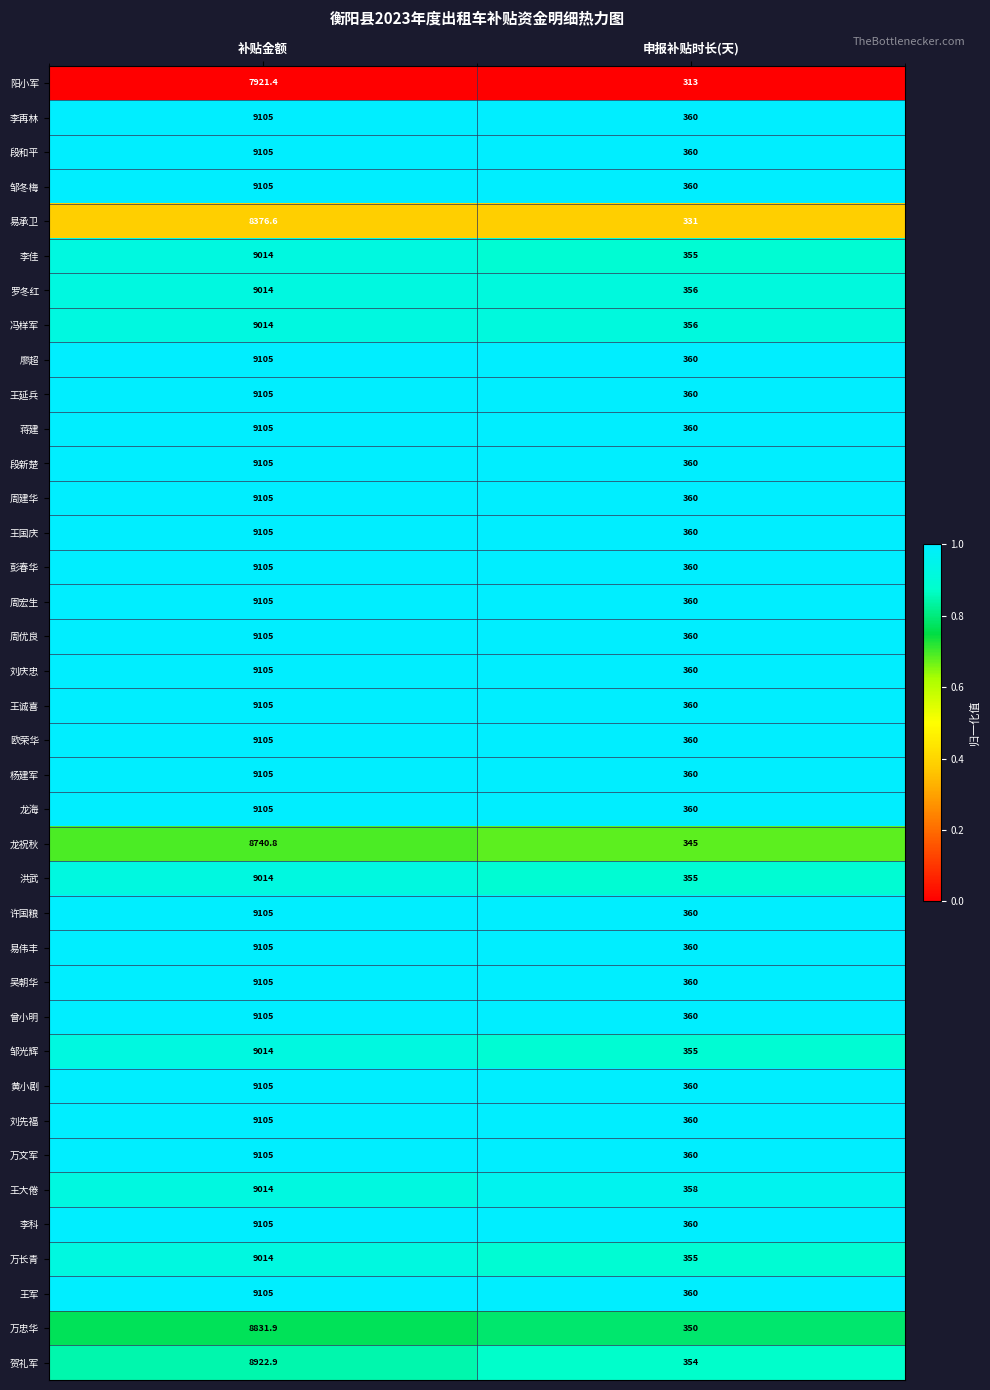

At which category is the sum across all series the highest?

补贴金额